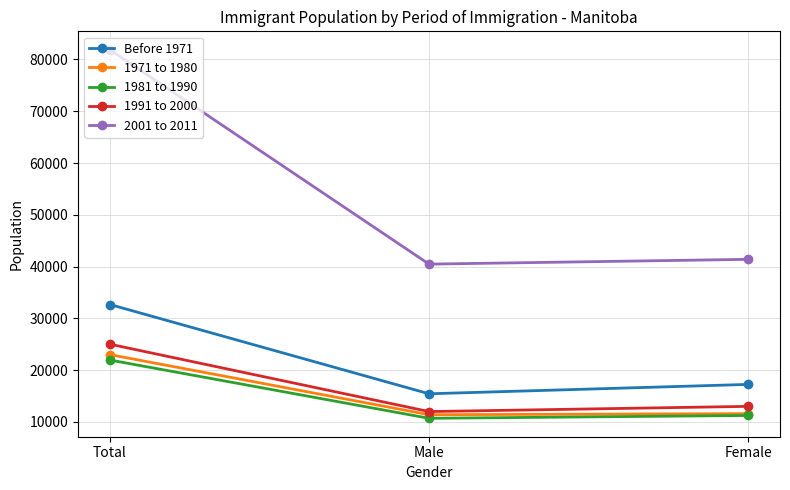

What is the label of the 2nd point from the left?

Male